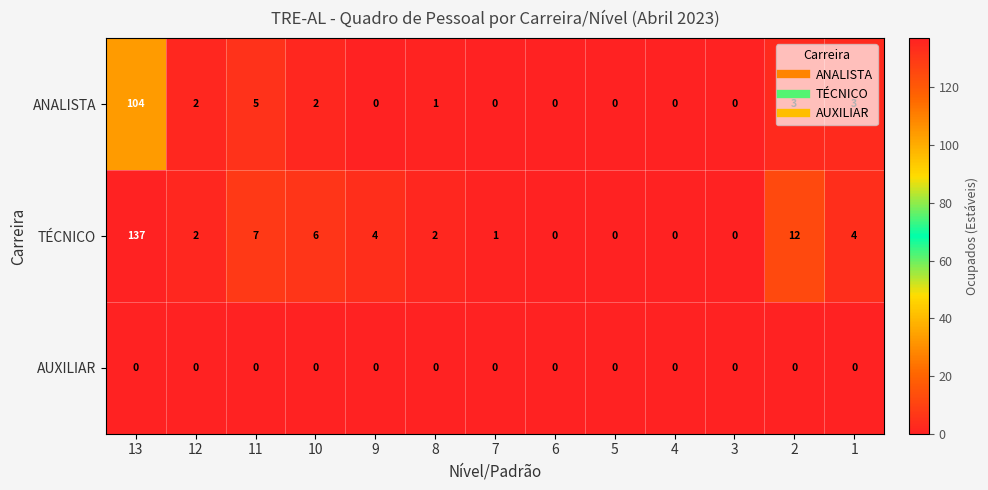

What is the maximum value shown in the chart?

137